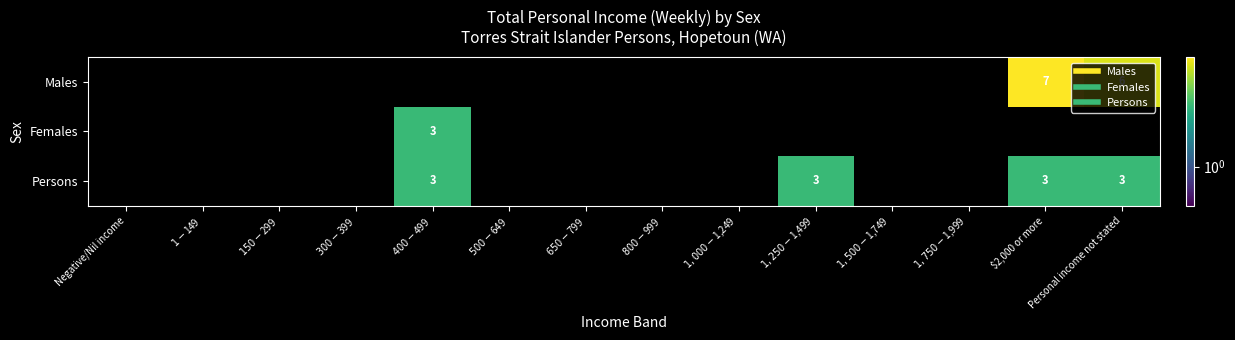

How many positive values does the Females series have?

1